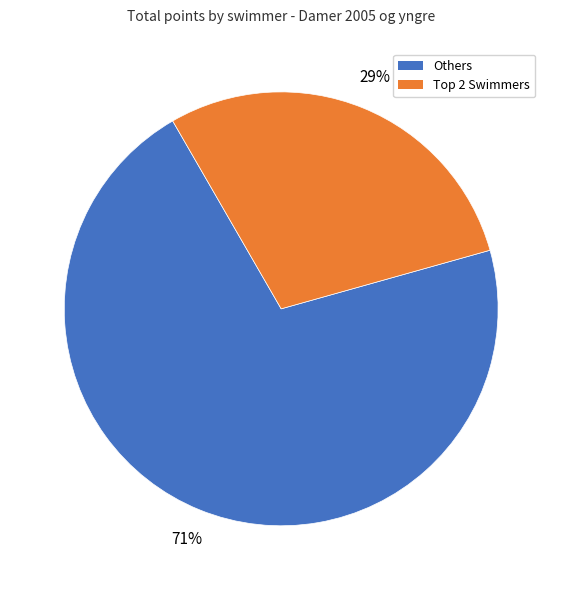

Rank the categories by value from lowest to highest.

Top 2 Swimmers, Others